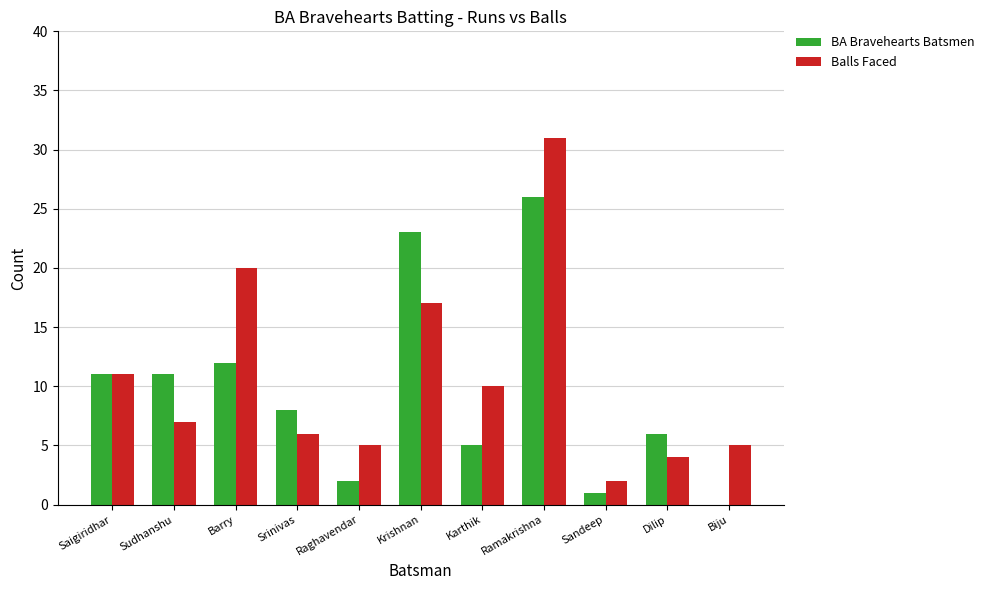

Are the bars horizontal?

No